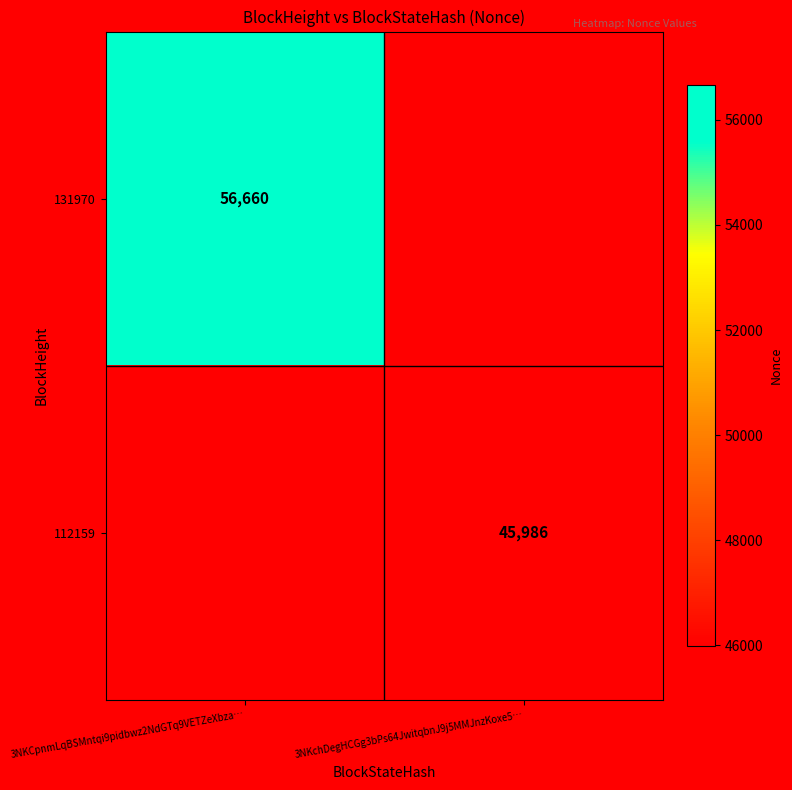

What is the minimum value shown in the chart?

45986.0